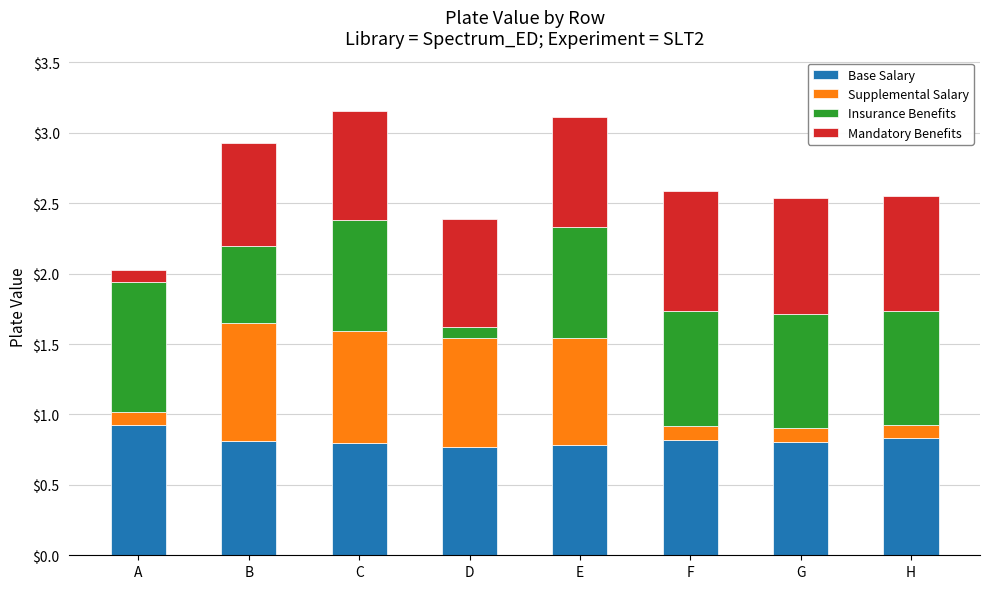

What is the total value across all series at F?

2.6